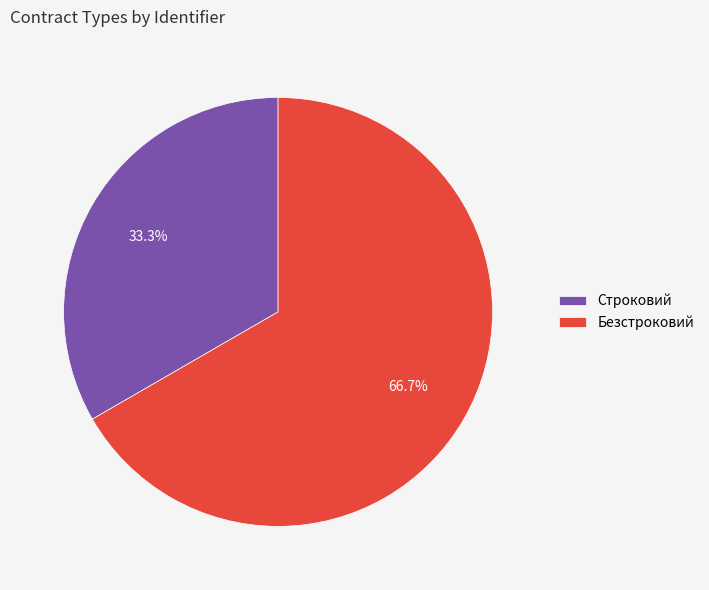

What portion of the pie excludes Безстроковий?

33.3%